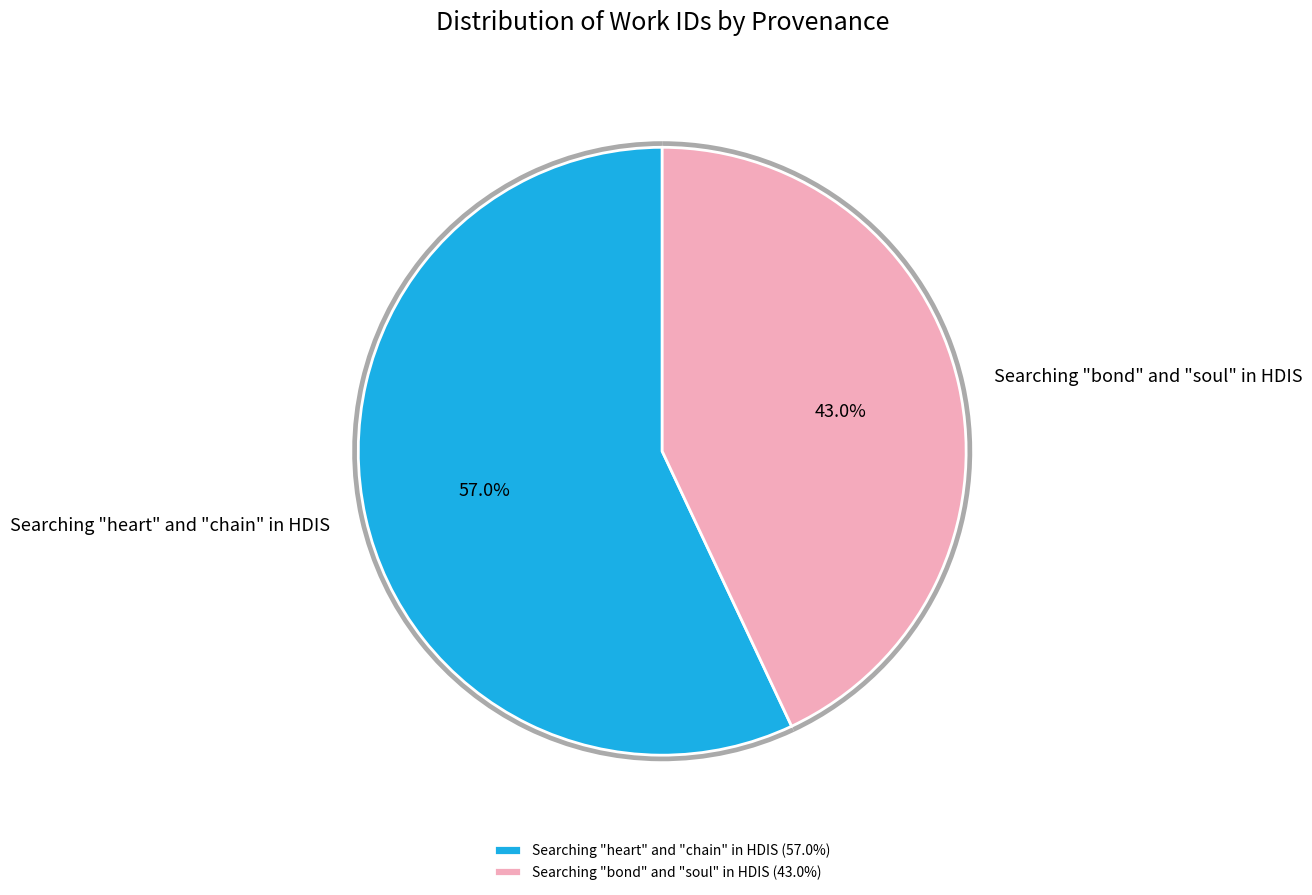

Combined, what portion of the pie is Searching "heart" and "chain" in HDIS and Searching "bond" and "soul" in HDIS?

100.0%